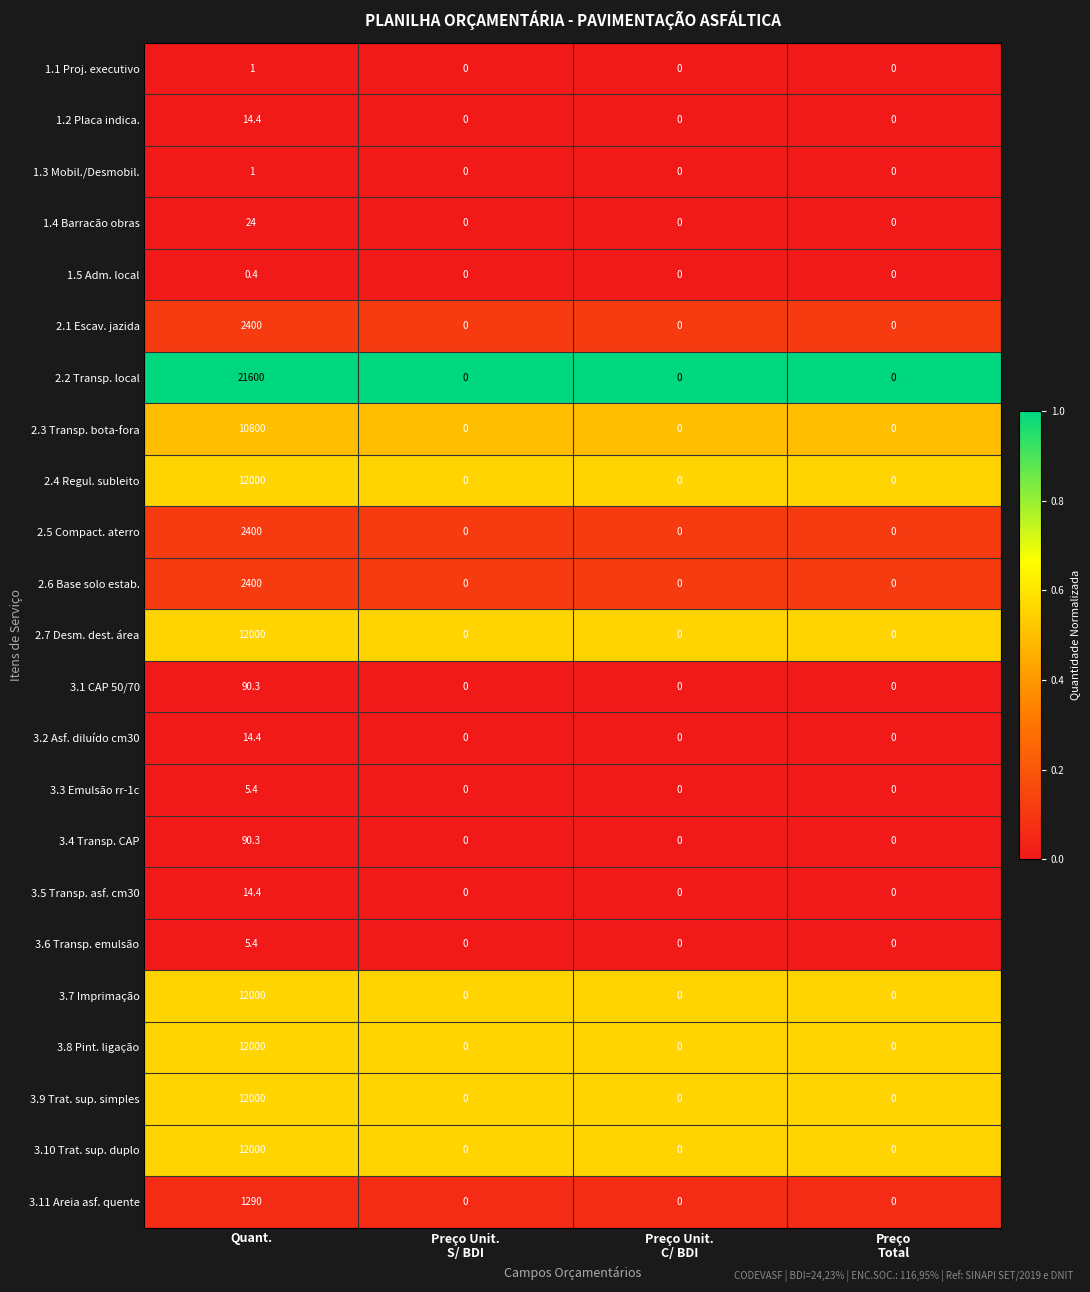

Which series has the largest range (max minus min)?

2.2 Transp. local